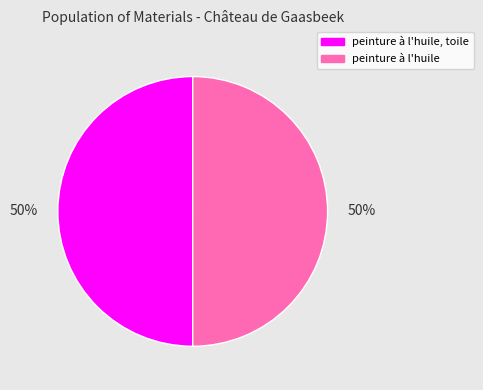

What percentage is the peinture à l'huile slice, to the nearest percent?

50%